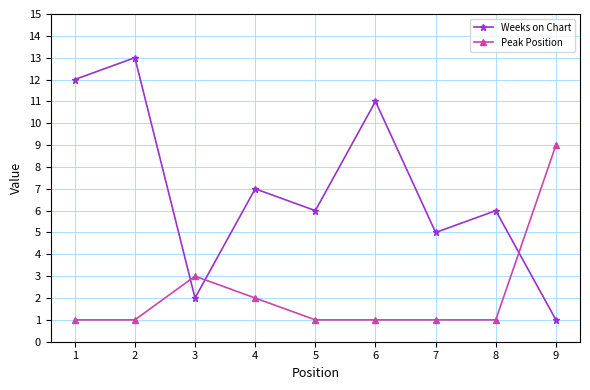

True or false: Peak Position has a value of 1 at 2.

True